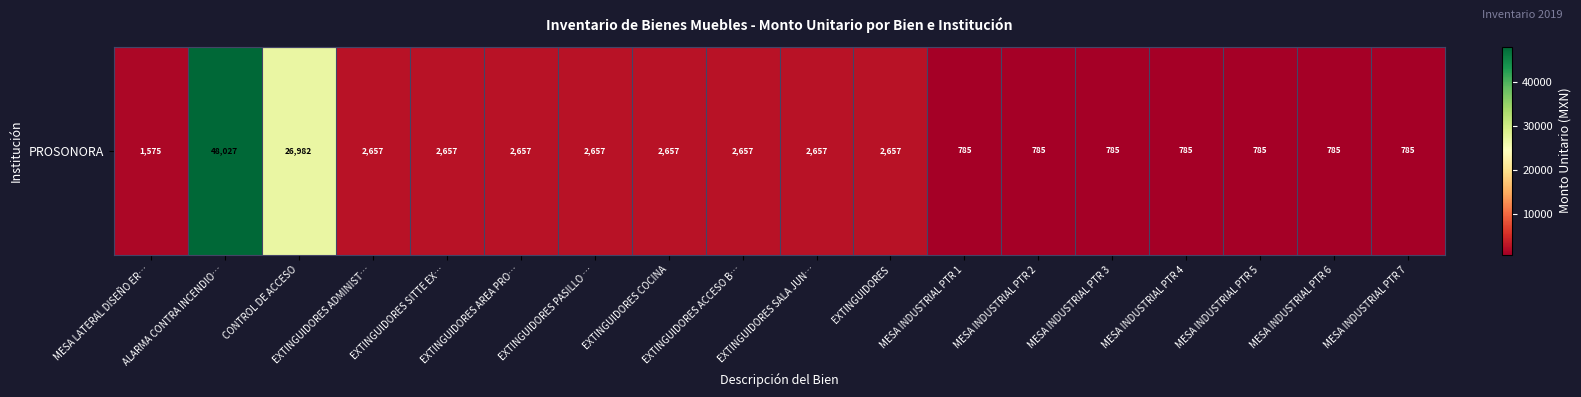

Which has a higher value, MESA INDUSTRIAL PTR 5 or EXTINGUIDORES SALA JUN…?

EXTINGUIDORES SALA JUN…